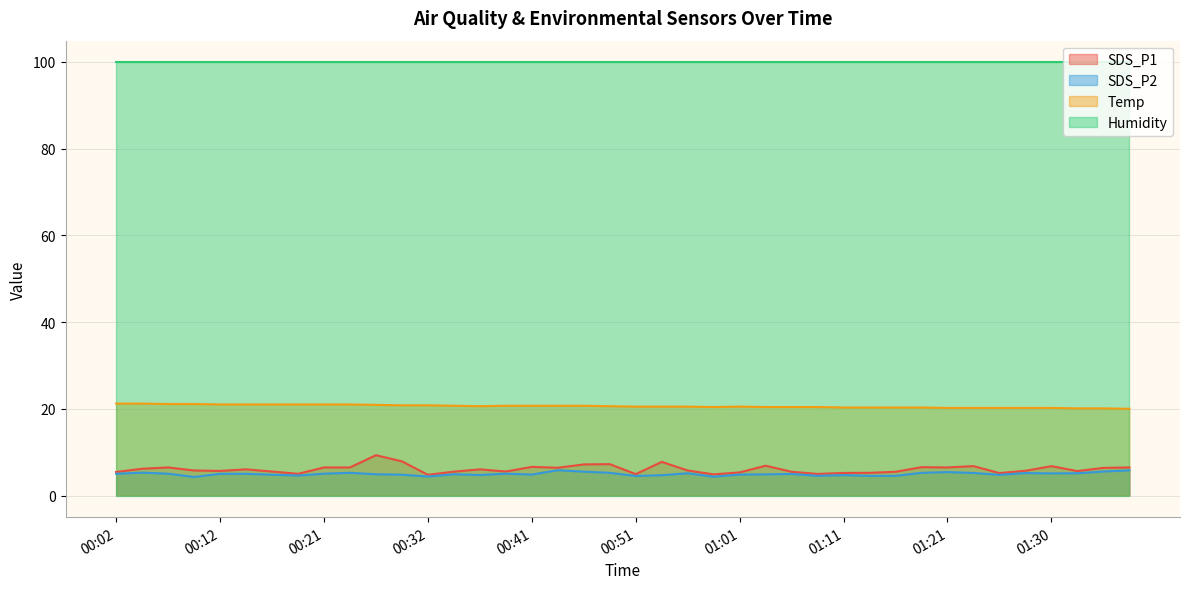

Which series changed the most between 00:56 and 01:03?

SDS_P1